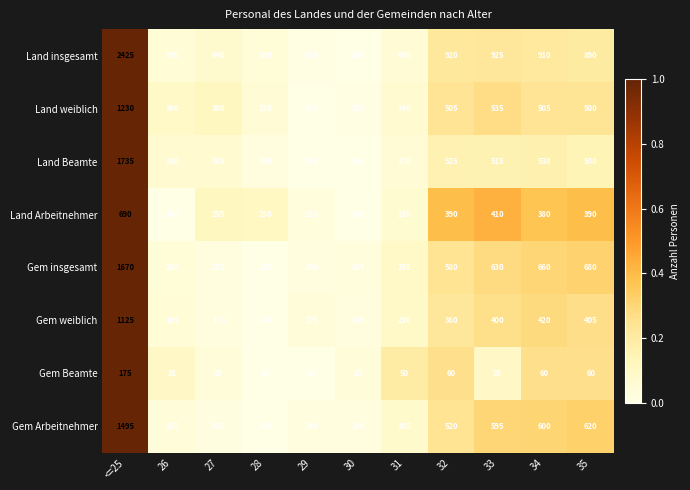

Which category has the highest value across all series?

<=25